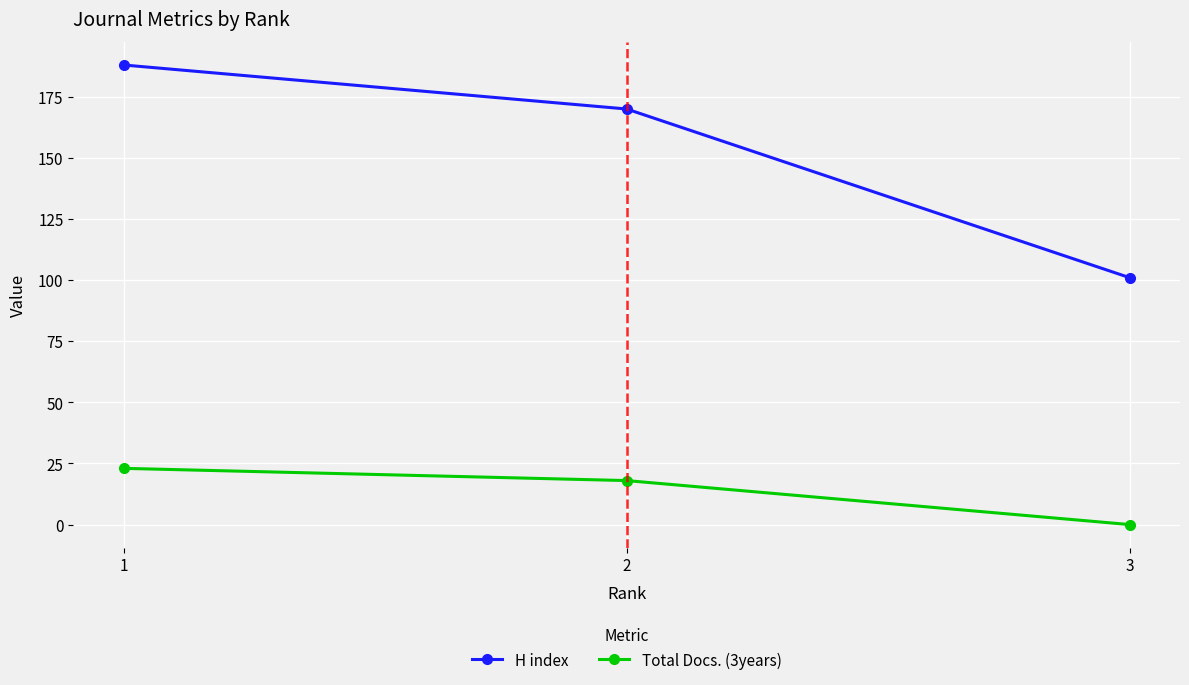

List the series in order of their overall mean, lowest first.

Total Docs. (3years), H index